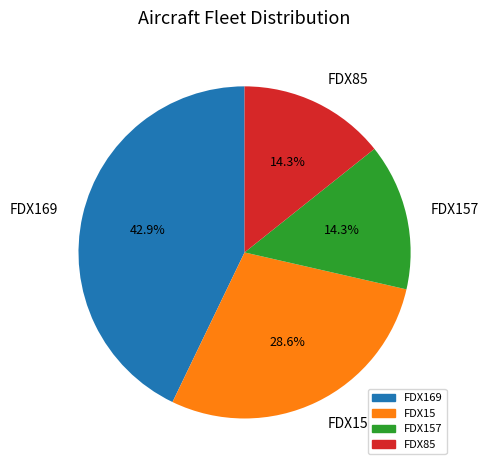

Approximately how many times larger is the value at FDX15 compared to FDX169?

0.7